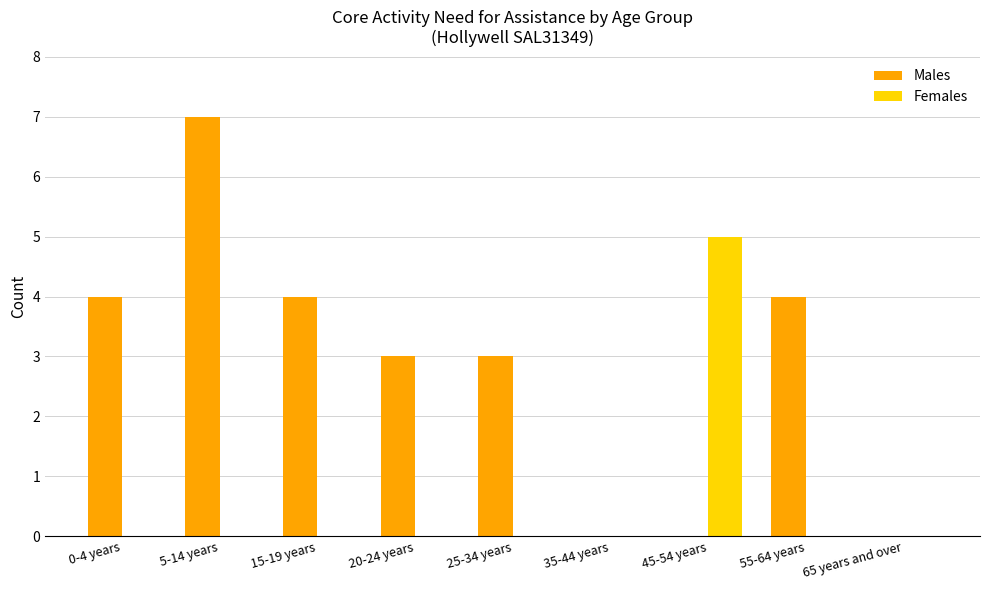

How many Females values are between 0 and 1?

8